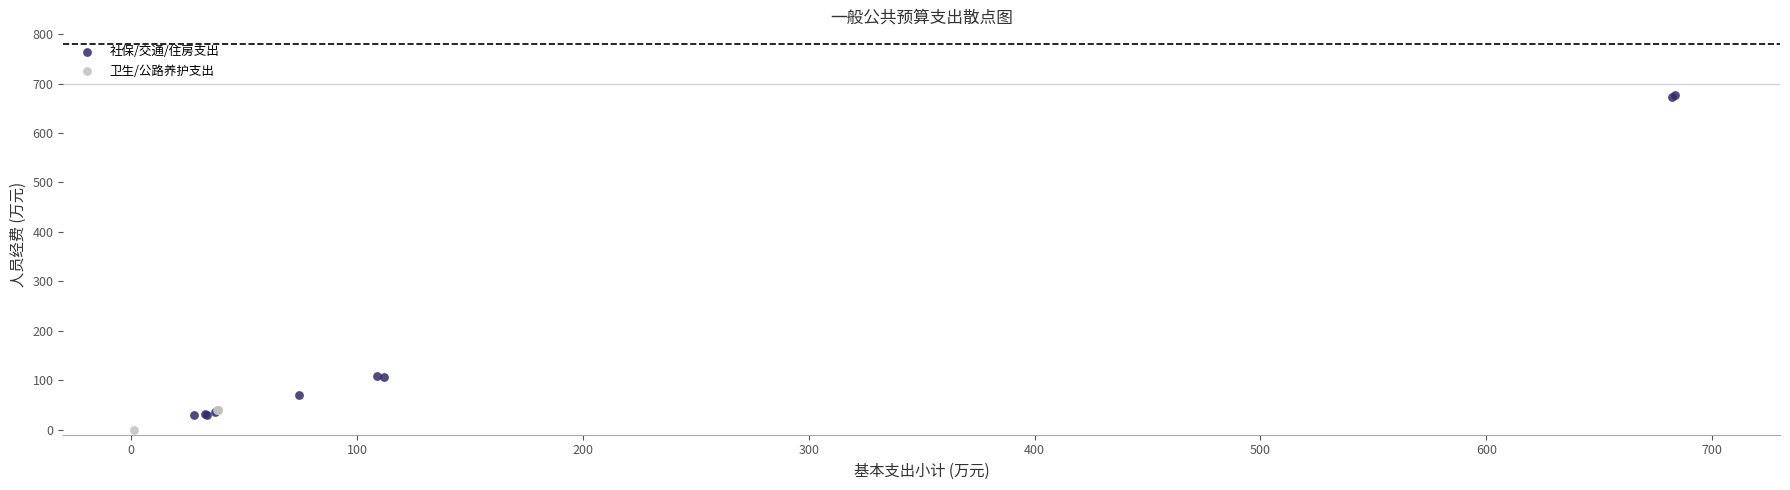

Which series has the widest spread of Y values?

社保/交通/住房支出